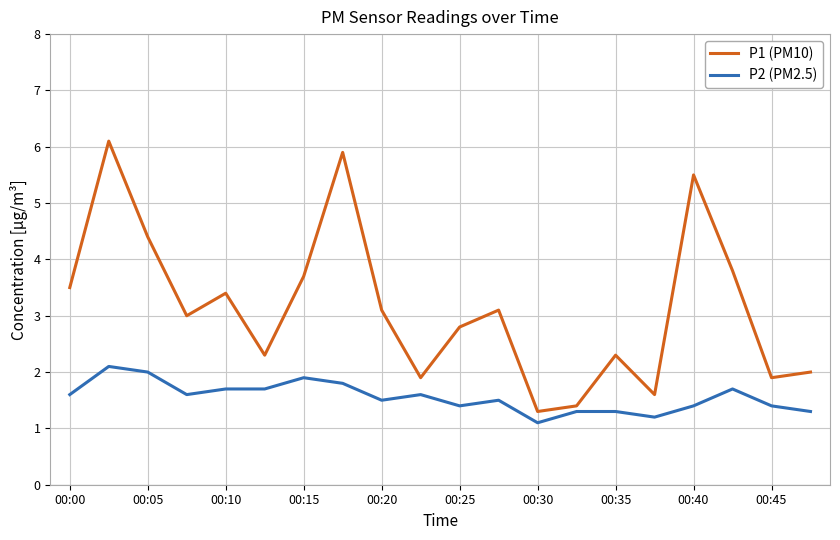

List the series in order of their overall mean, lowest first.

P2 (PM2.5), P1 (PM10)